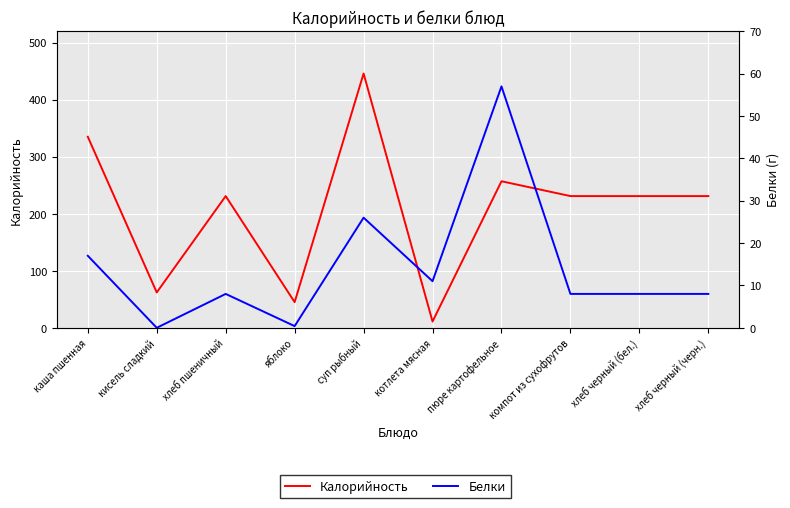

True or false: Калорийность and Белки intersect in this chart.

False